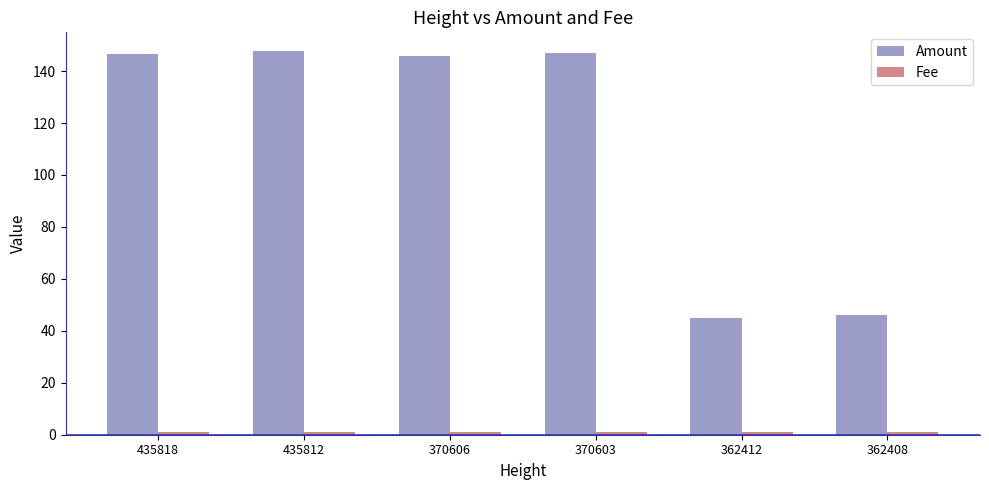

How many bars are there in each group?

2